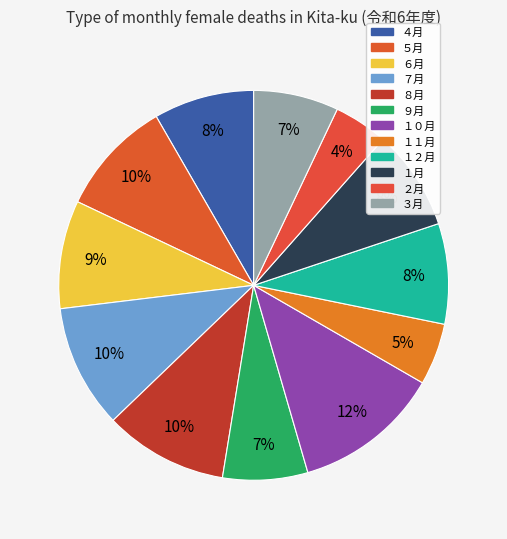

Combined, do ４月 and ５月 account for over 50%?

No